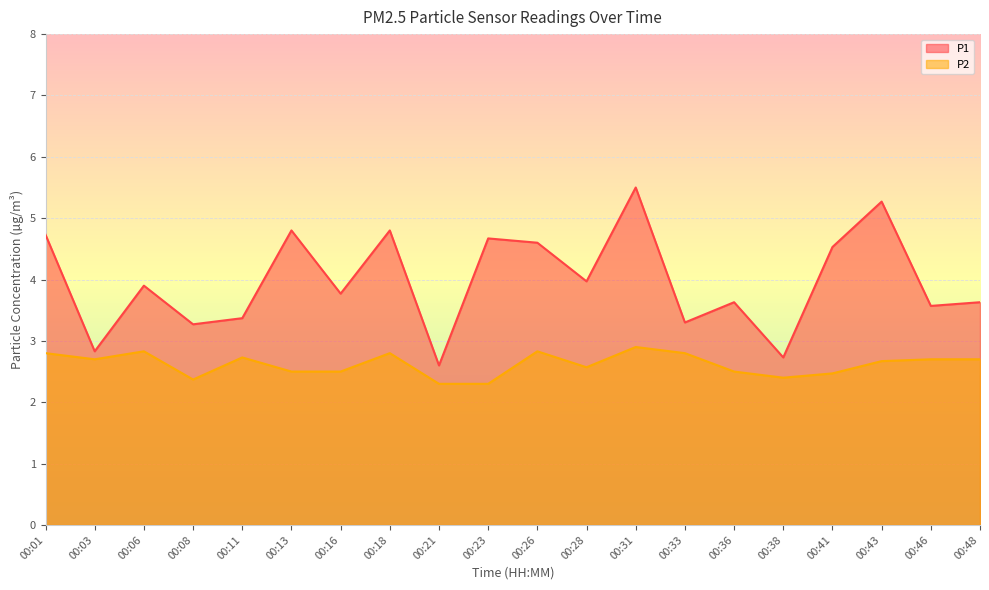

True or false: P2 line and P1 line intersect in this chart.

False